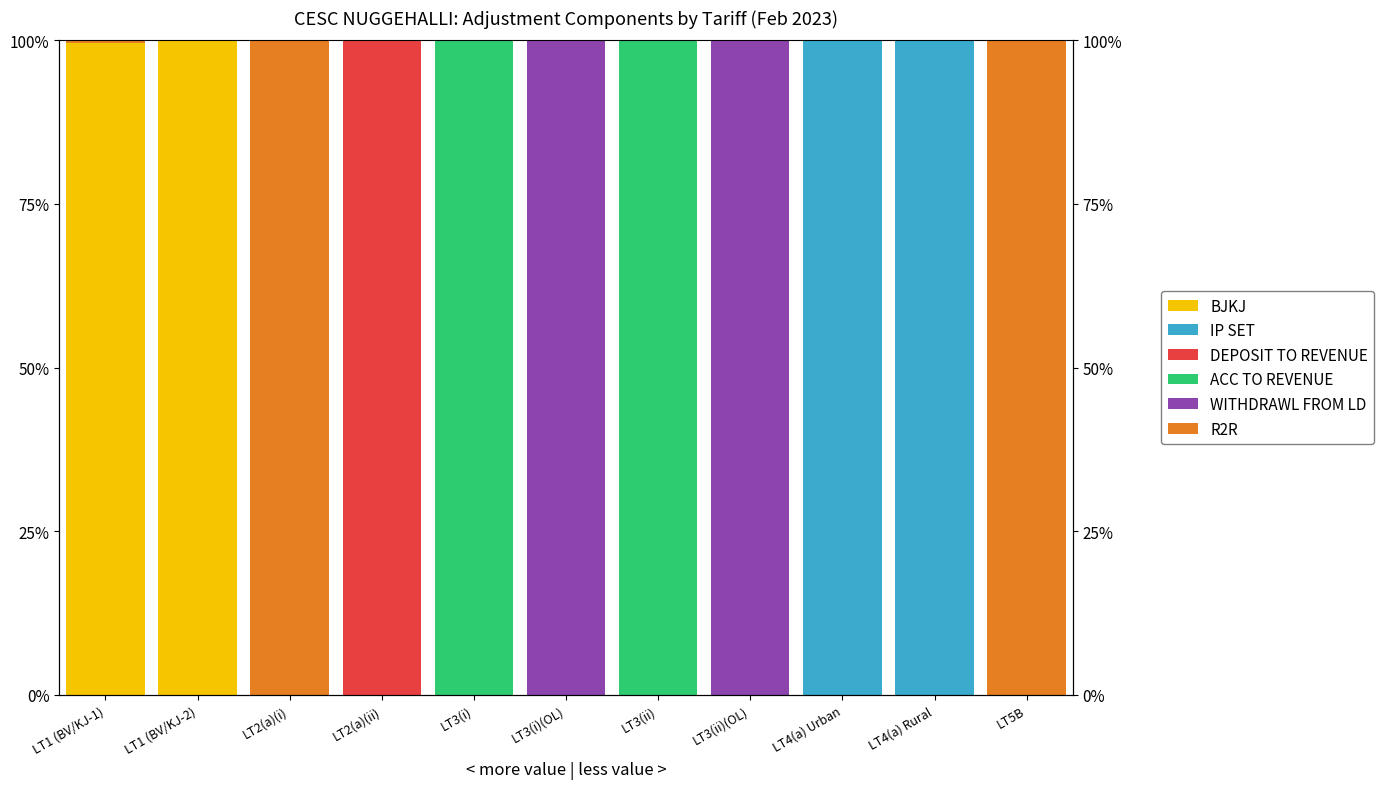

Which label corresponds to the largest value in the chart?

LT4(a) Urban